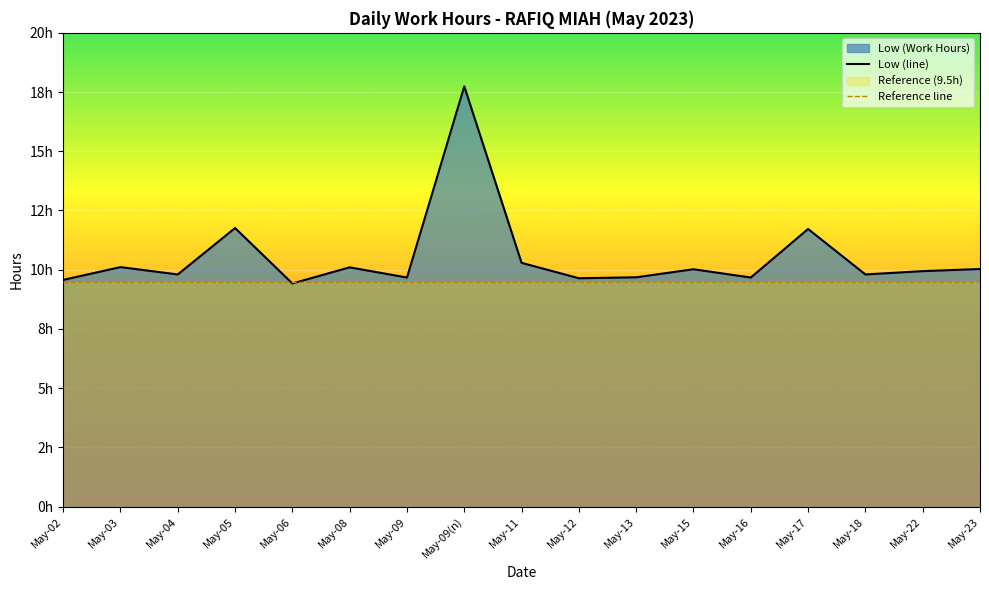

At which label is the value closest to 13?

May-05